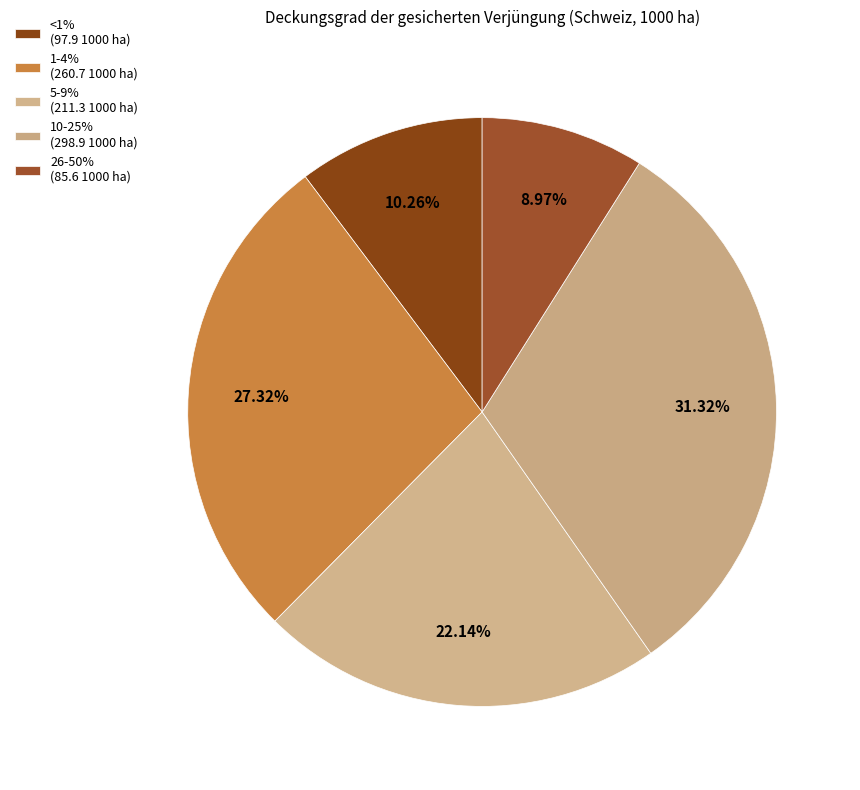

How many slices are in this pie chart?

5